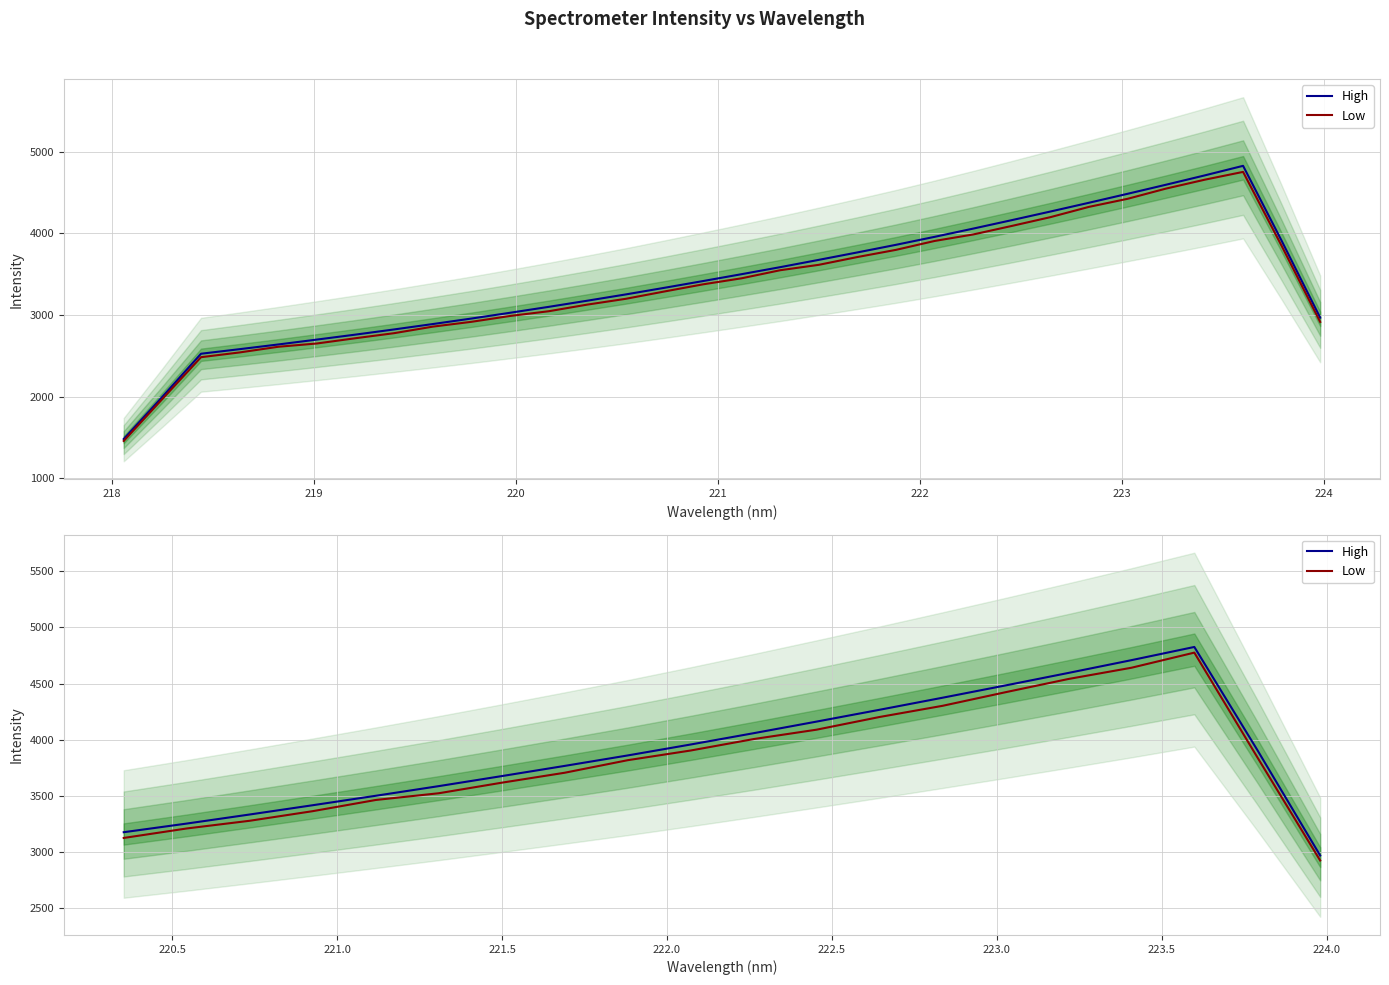

At 225, list the series in order from largest to smallest.

High, Low